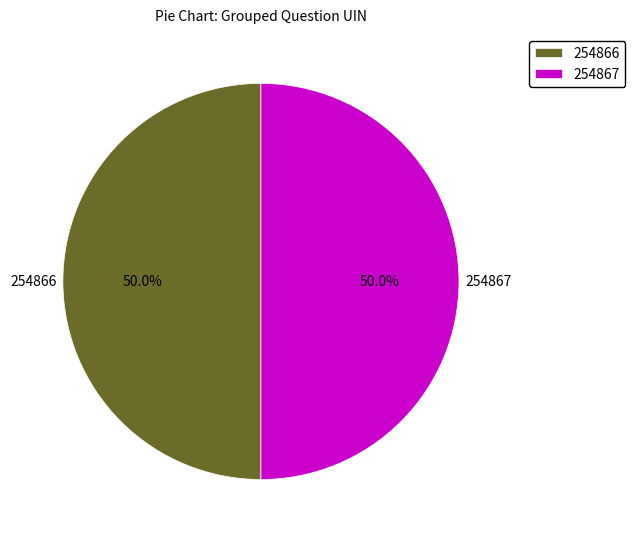

Approximately how many times larger is the value at 254866 compared to 254867?

1.0